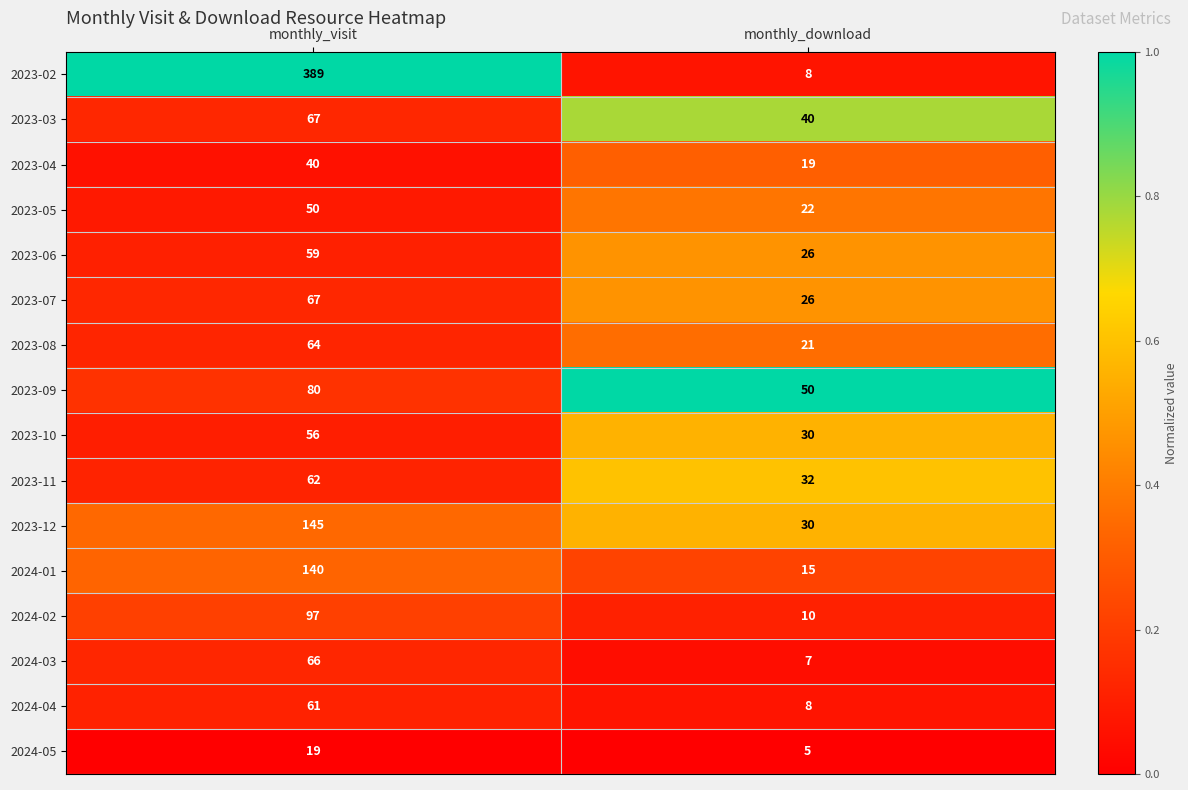

How many categories are shown in the chart?

2